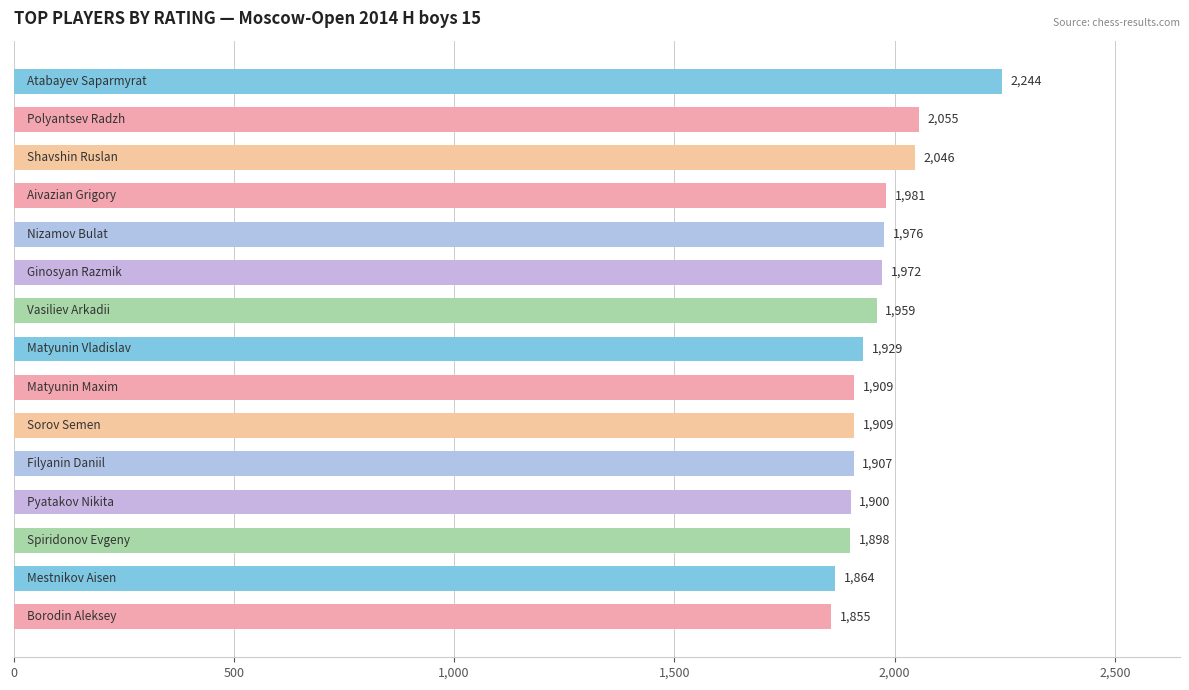

Reading bottom to top, transcribe all the data shown in this chart.

1855	1864	1898	1900	1907	1909	1909	1929	1959	1972	1976	1981	2046	2055	2244